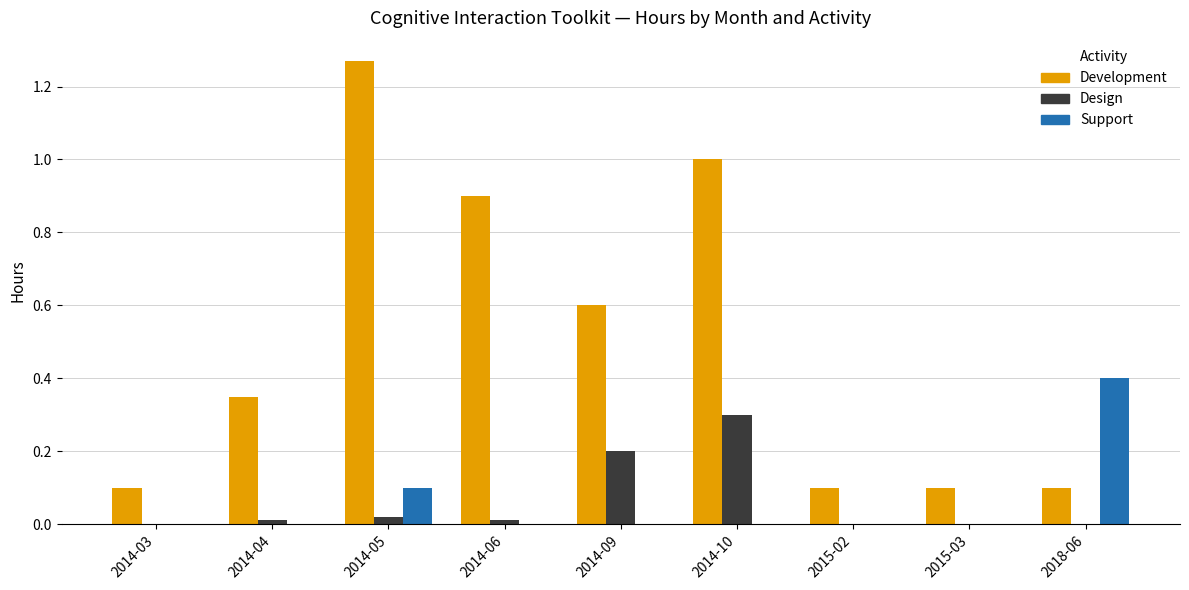

Is the value of Development at 2015-03 greater than the value of Support at 2014-03?

Yes